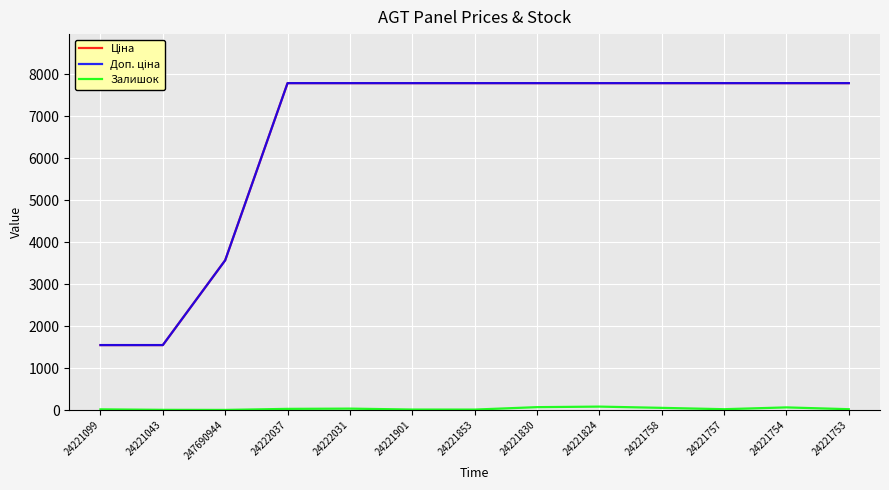

Reading right to left, list all the values displayed in this chart.

Ціна: 7792.9	7792.9	7792.9	7792.9	7792.9	7792.9	7792.9	7792.9	7792.9	7792.9	3569.6	1547.7	1547.7
Доп. ціна: 7792.9	7792.9	7792.9	7792.9	7792.9	7792.9	7792.9	7792.9	7792.9	7792.9	3569.6	1548.0	1548.0
Залишок: 19.0	62.0	19.0	51.0	81.0	68.0	10.0	11.0	33.0	27.0	2.0	4.0	16.0